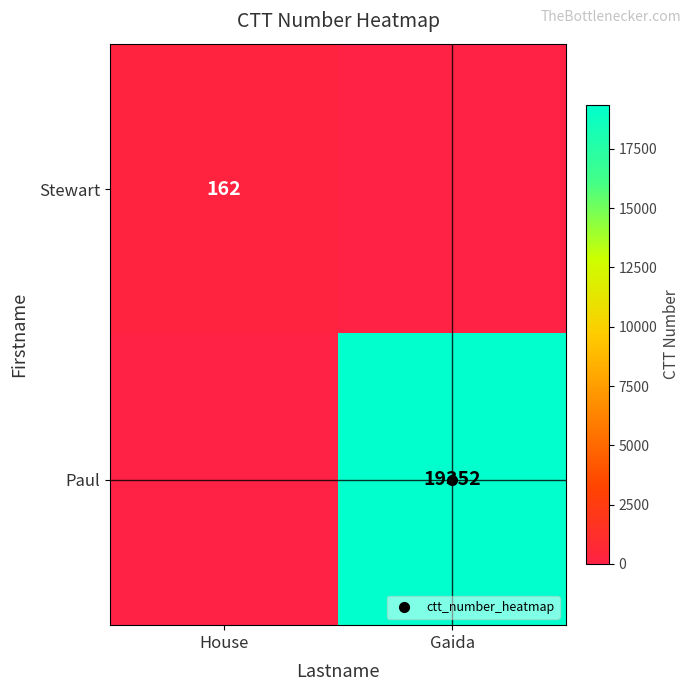

How many distinct data groups are displayed?

2